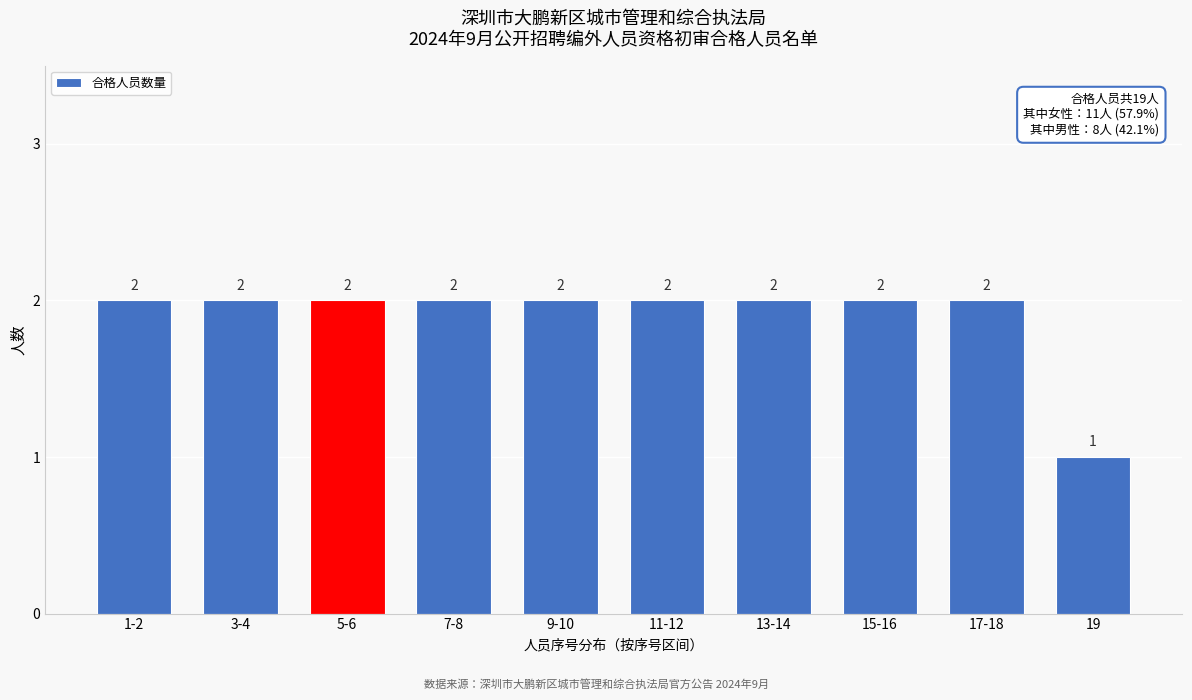

Reading right to left, list all the values displayed in this chart.

1	2	2	2	2	2	2	2	2	2